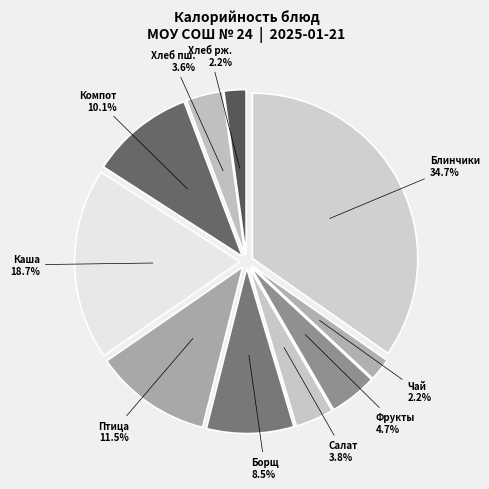

Which has a higher value, Борщ с картофелем or Хлеб ржаной?

Борщ с картофелем